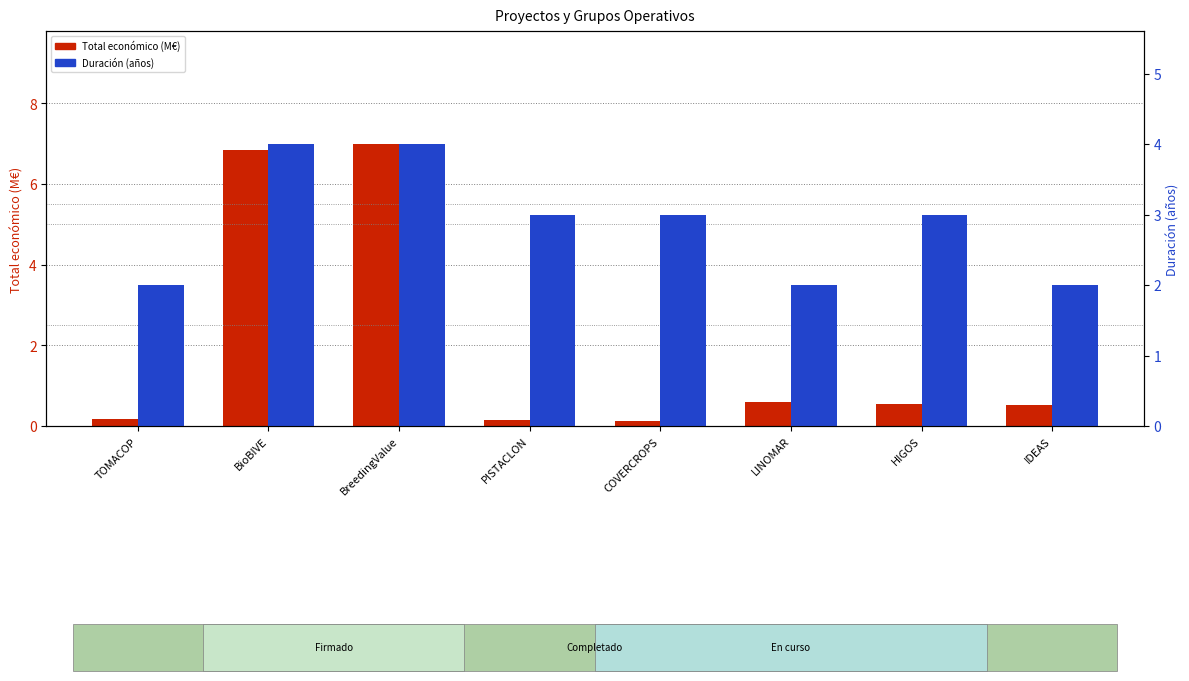

What is the label of the 7th bar from the right?

BioBIVE